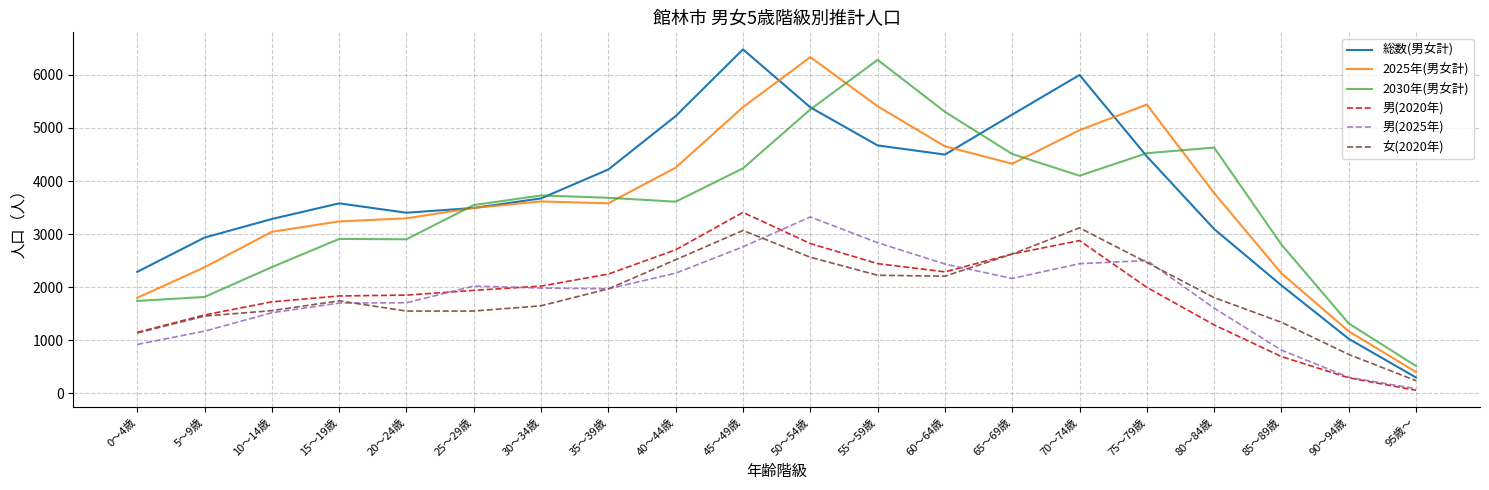

Which series changed the most between 5～9歳 and 45～49歳?

総数(男女計)